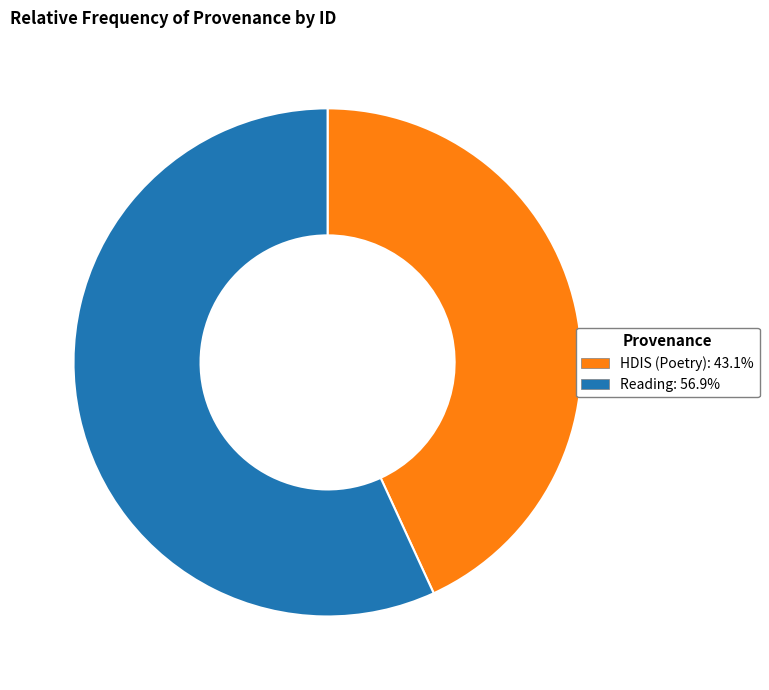

Which category has the biggest portion of the pie?

Reading